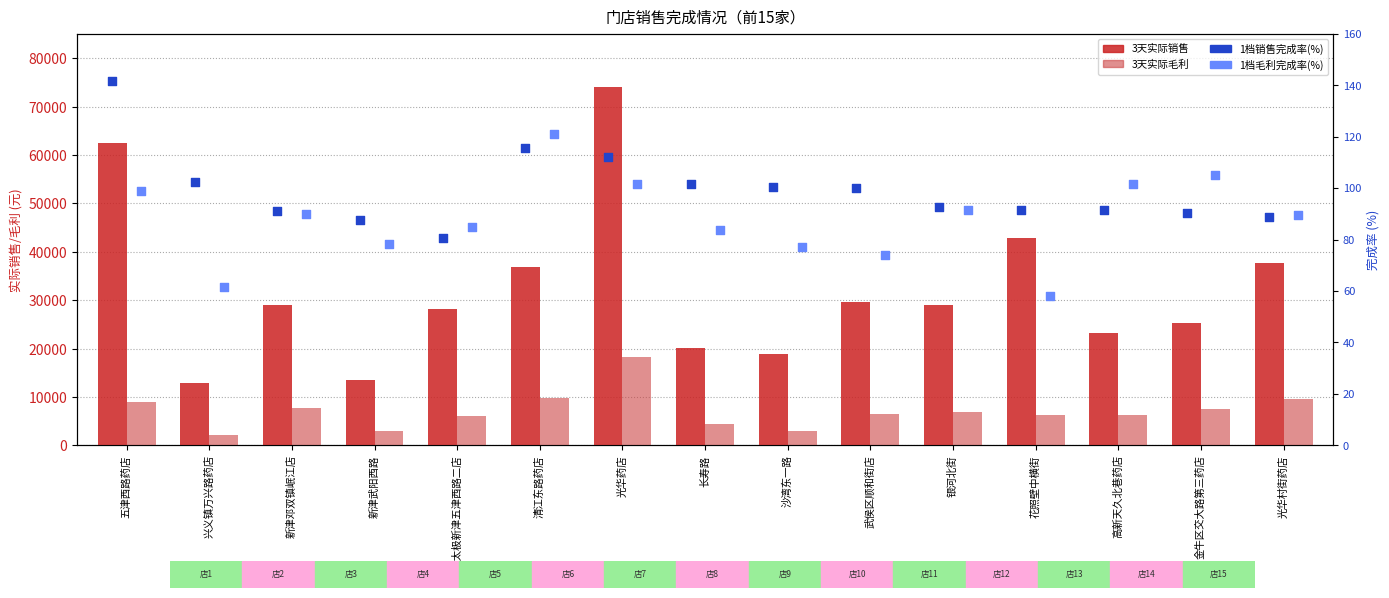

Which series reaches the minimum Y coordinate?

1档毛利完成率(%)